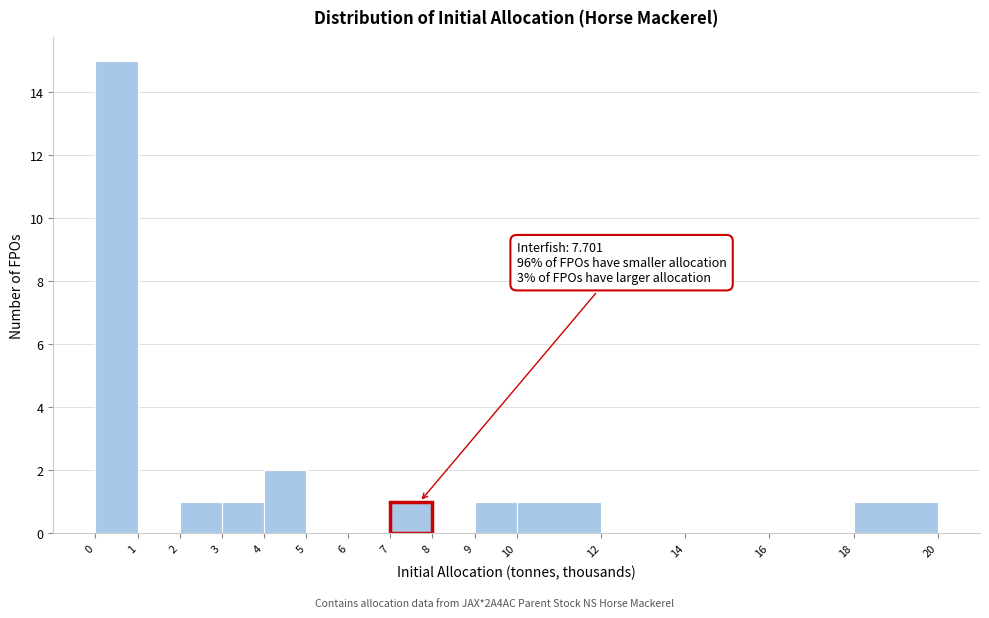

Which range on the x-axis has the tallest bar?

0 to 1